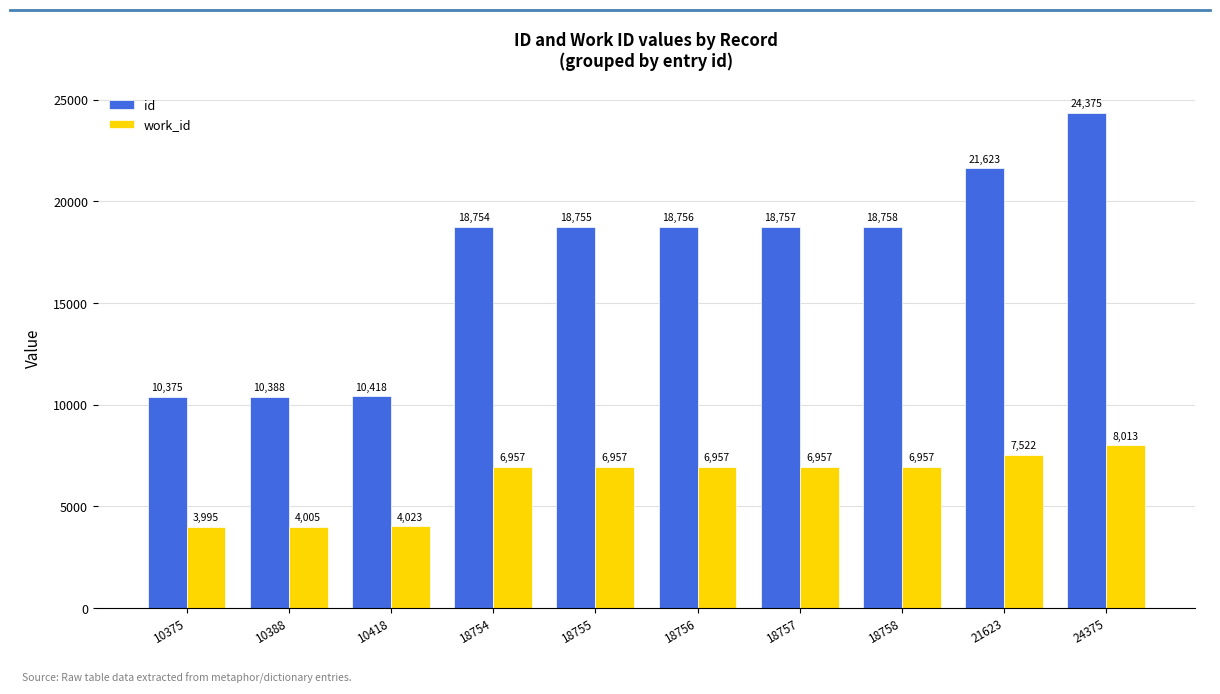

What value does the id series have at 18755, to the nearest 100?

18800